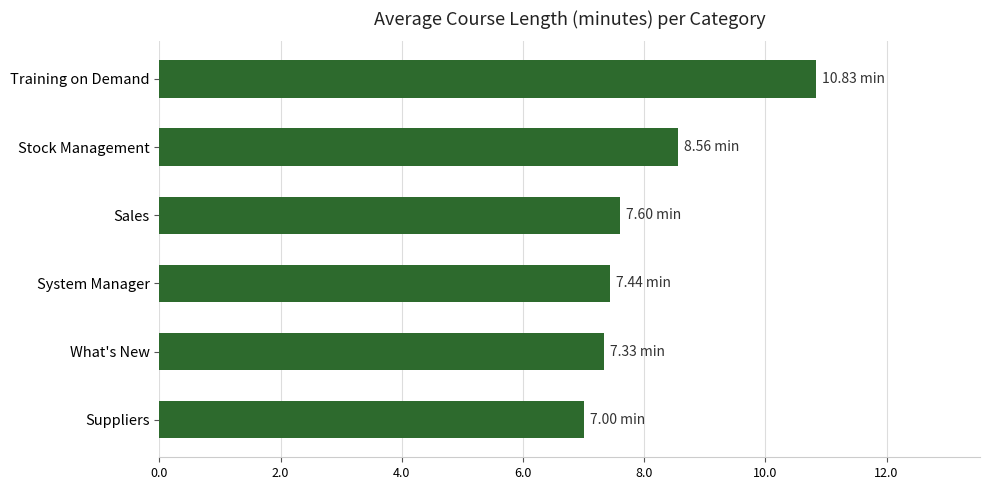

What is the label of the 1st bar from the bottom?

Suppliers